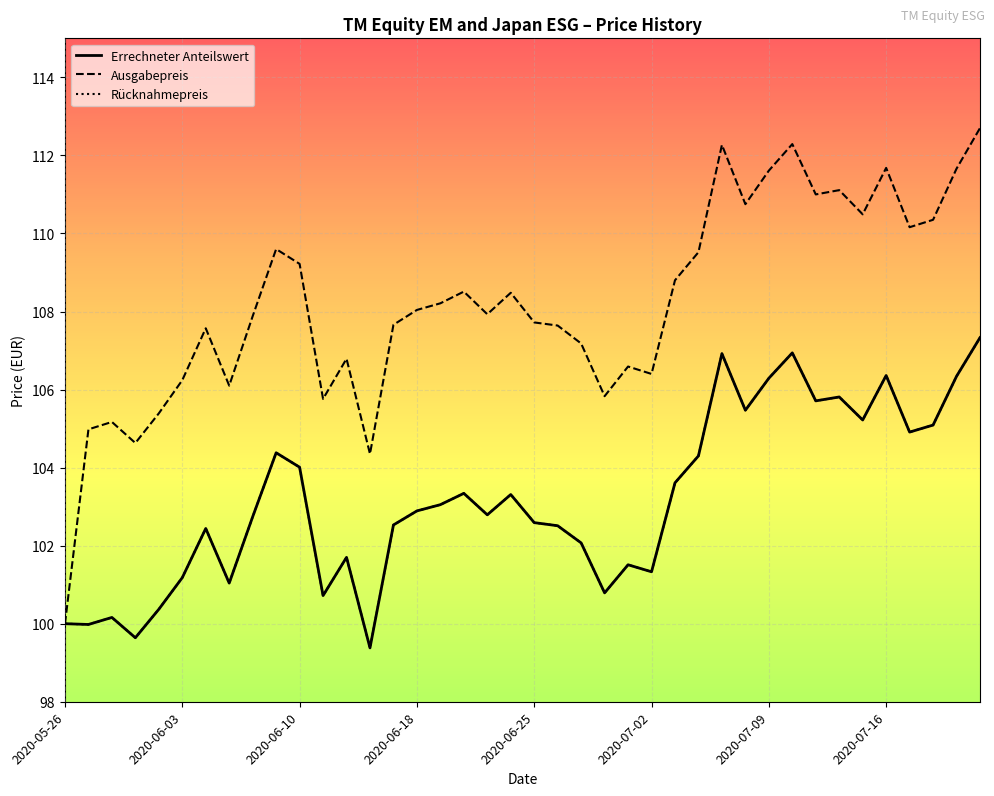

How many lines are shown in the chart?

3